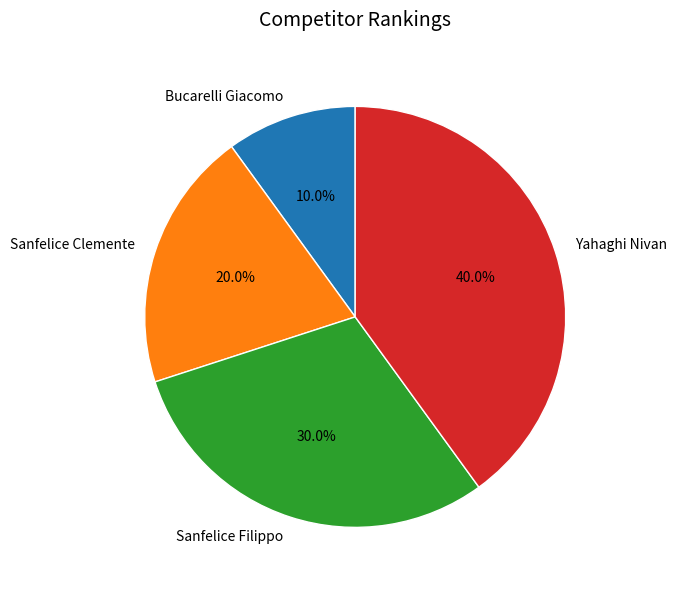

To the nearest percent, what percentage of the pie is Sanfelice Filippo?

30%